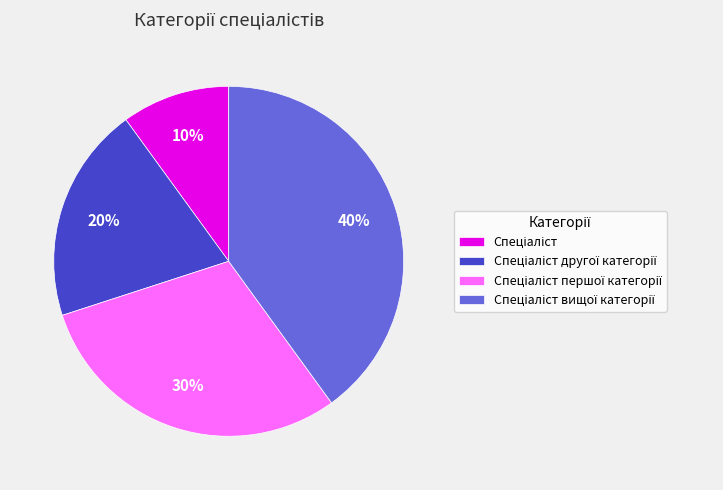

To the nearest percent, what is the difference between the largest and smallest slice percentages?

30%